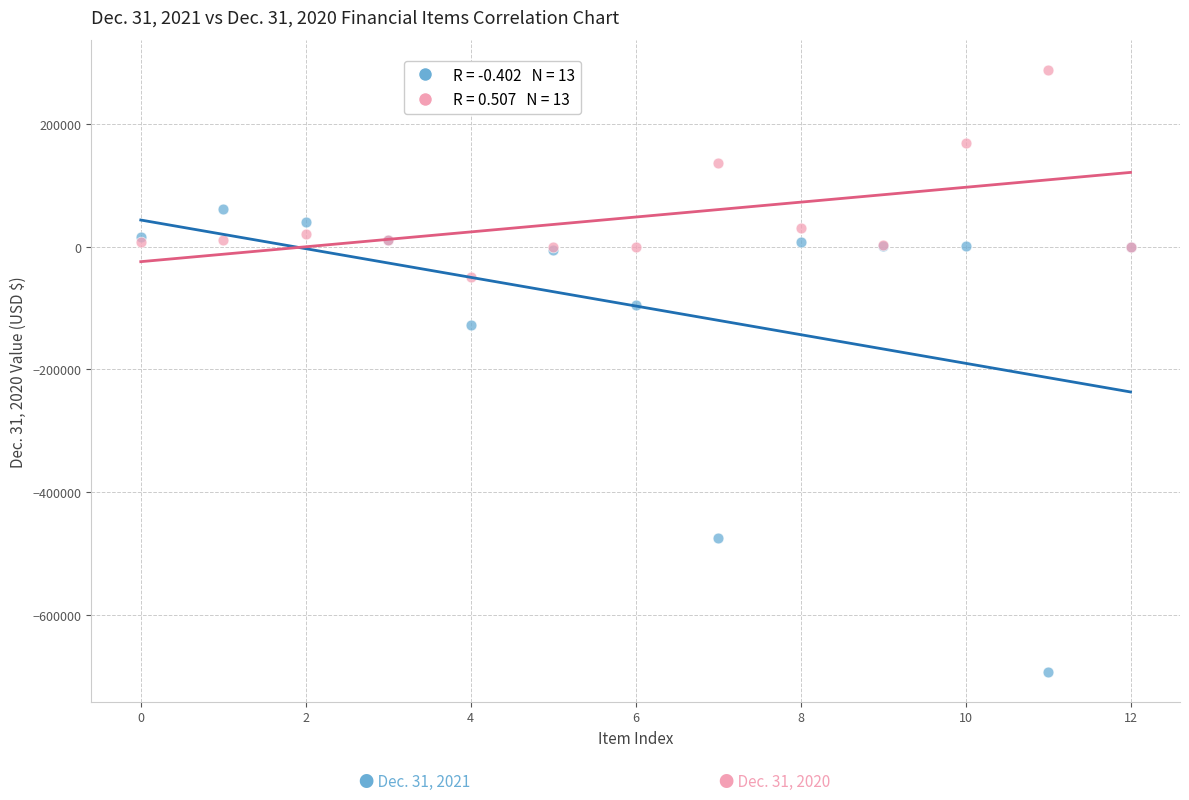

Across all series, what Y value is closest to -202206?

-127133.0